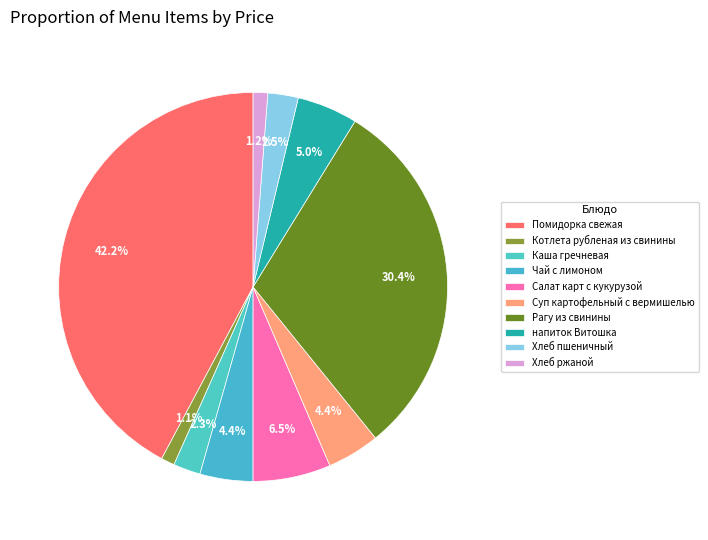

What is the change in value from Котлета рубленая из свинины to Хлеб ржаной?

+0.2